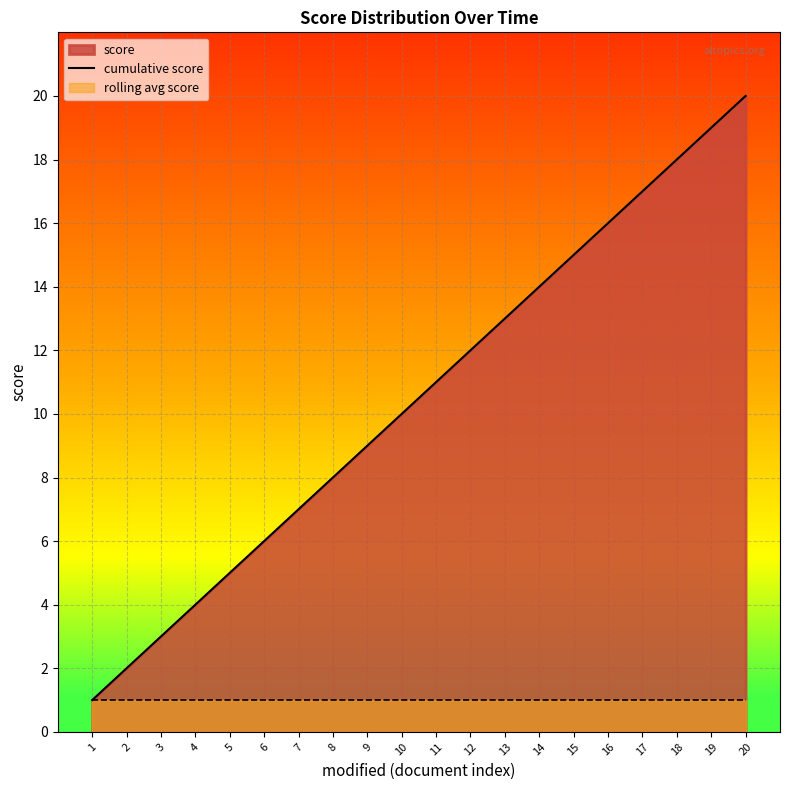

At which label does the data first exceed 11?

12